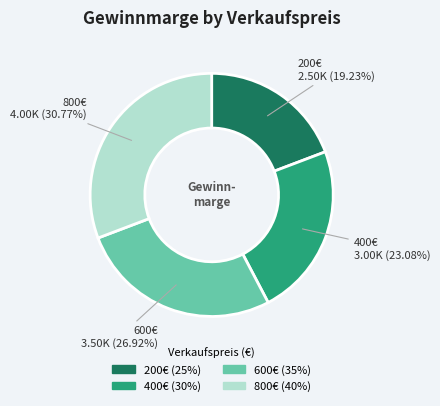

Is there any slice that represents more than half of the pie?

No